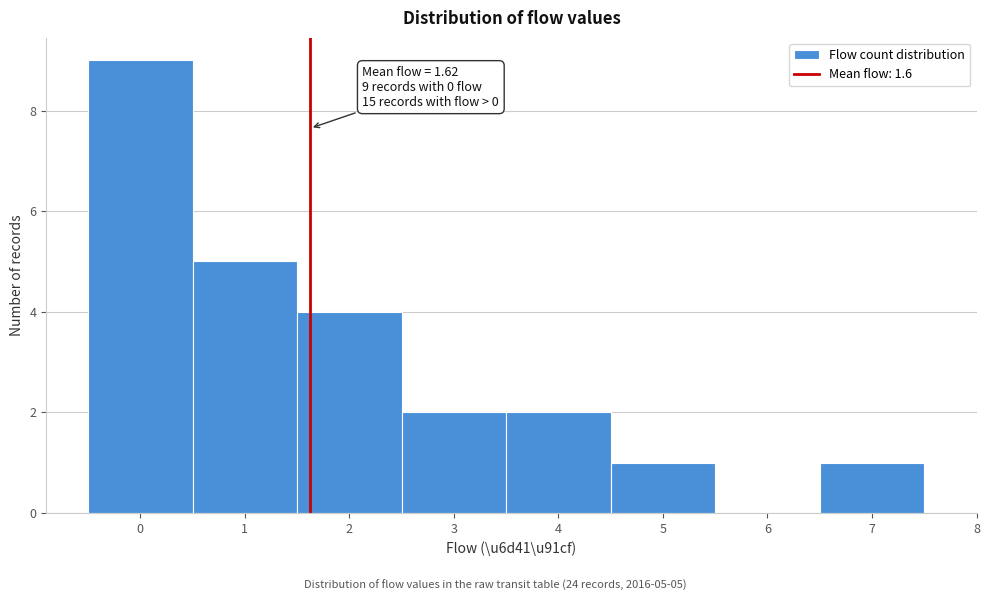

Which range on the x-axis has the tallest bar?

-0.5 to 0.5